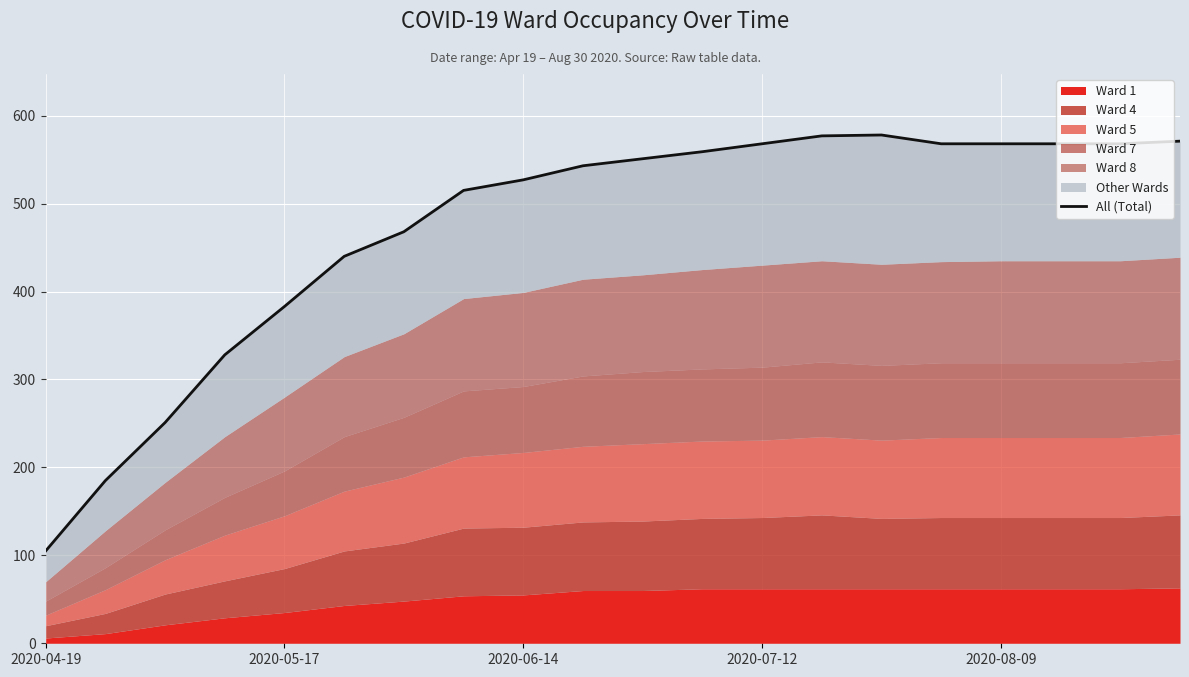

Read the value at 9, to the nearest 5.

545